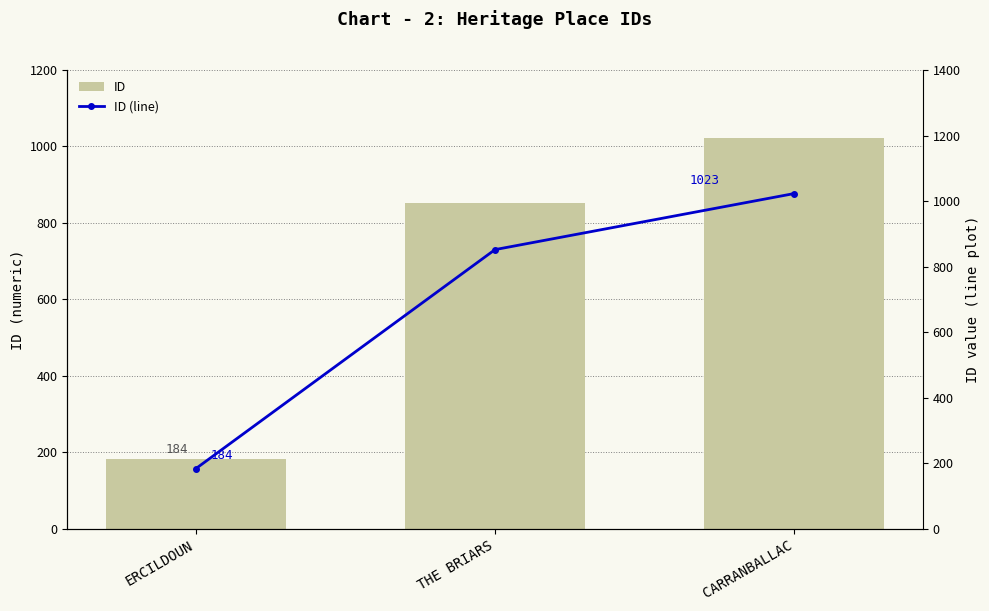

Reading left to right, extract all data points from this chart.

ID: 184	852	1023
ID (line): 184	852	1023